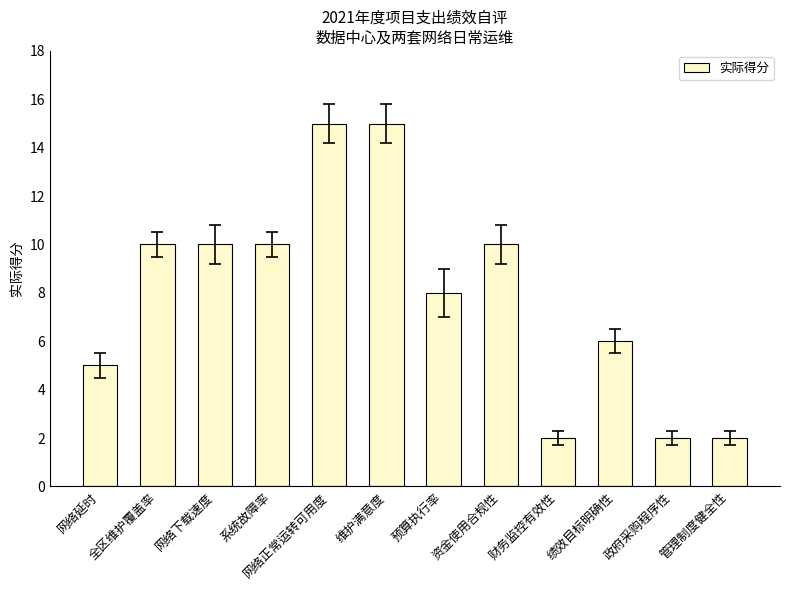

The chart shows a value of 10 at 系统故障率. True or false?

True